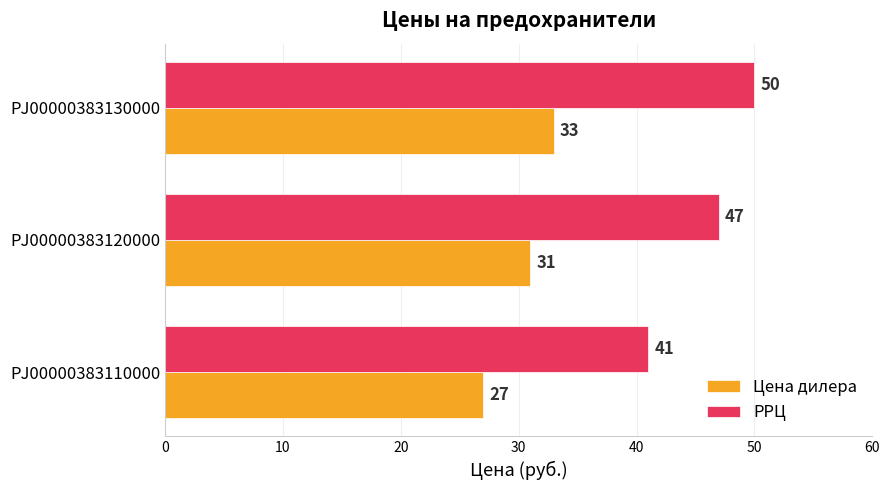

True or false: Цена дилера has a value of 27 at PJ00000383110000.

True